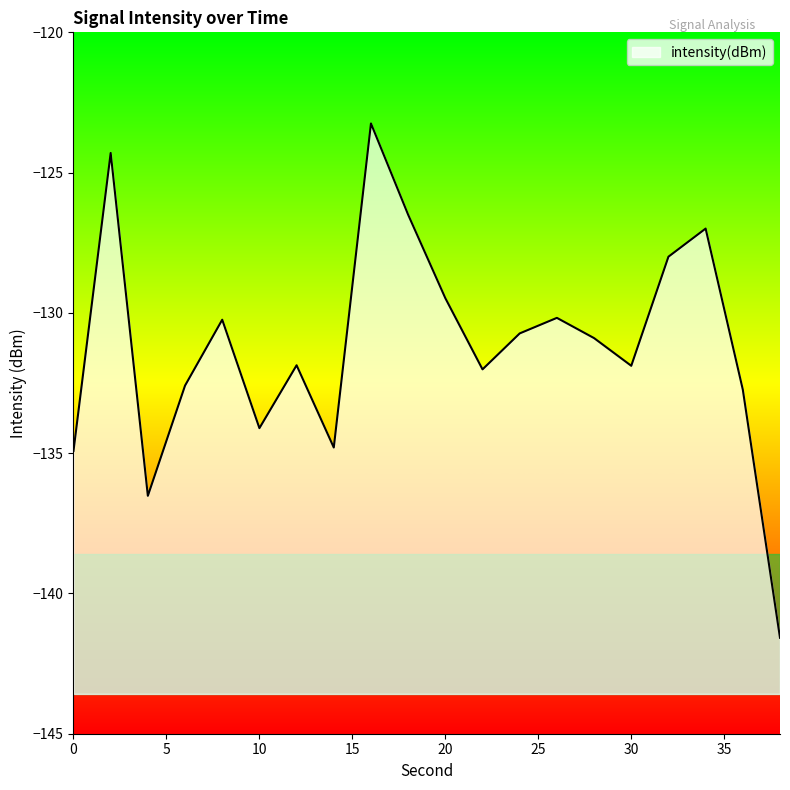

What is the change in value from 24 to 38?

-10.8